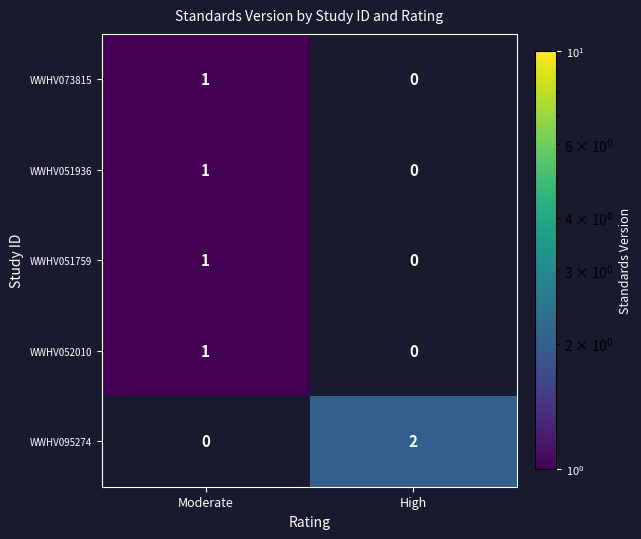

At how many categories does at least one series exceed 1?

1